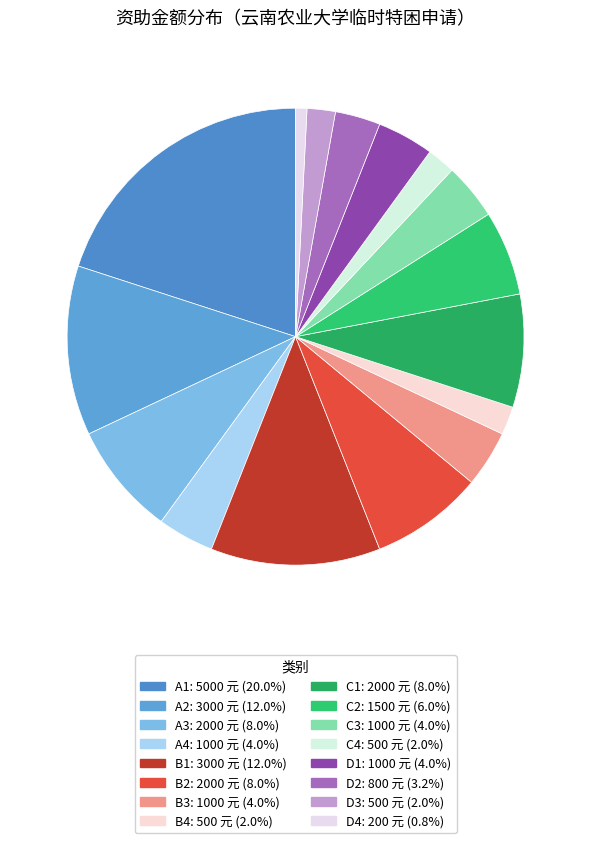

How many segments does this pie chart have?

16